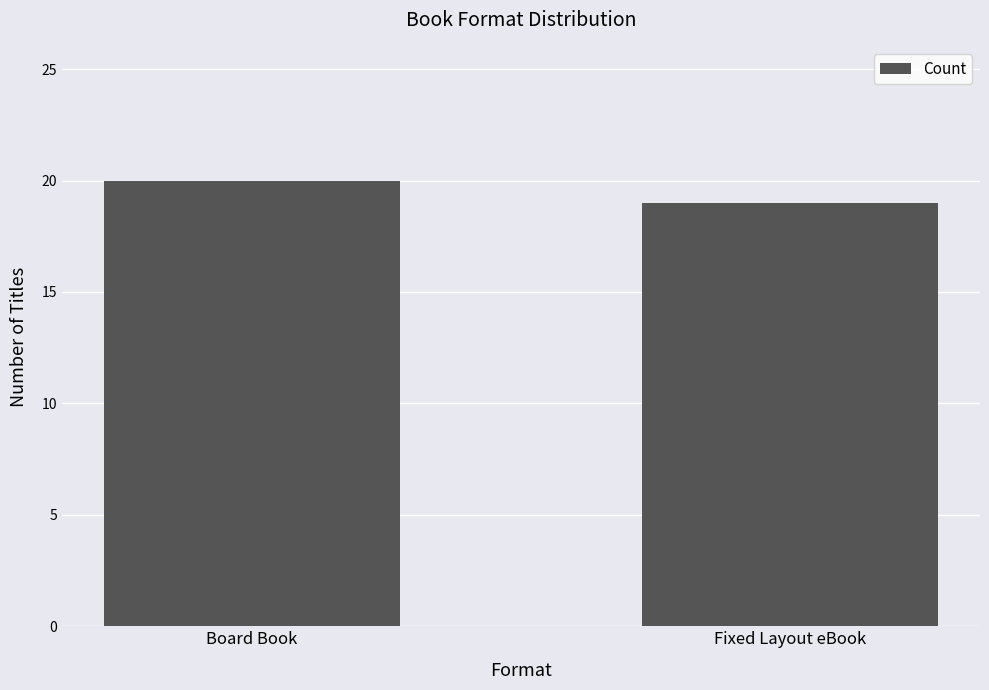

What is the change in value from Board Book to Fixed Layout eBook?

-1